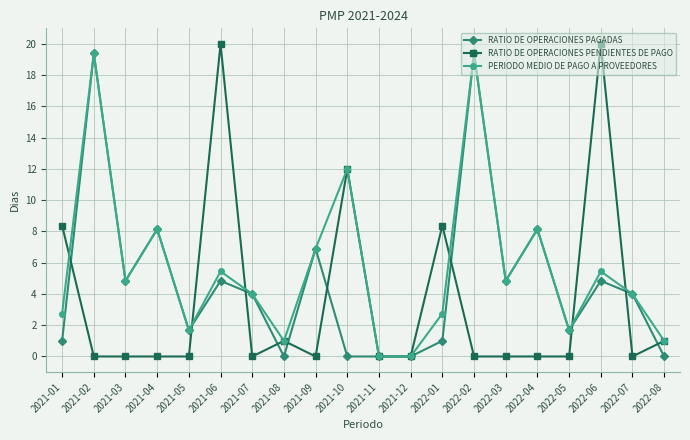

At how many categories does at least one series exceed 2?

14